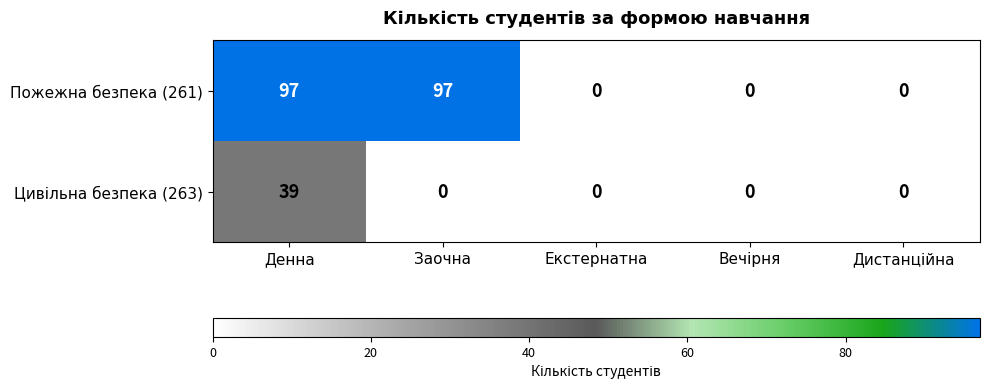

What is the spread (max minus min) of values at Денна?

58